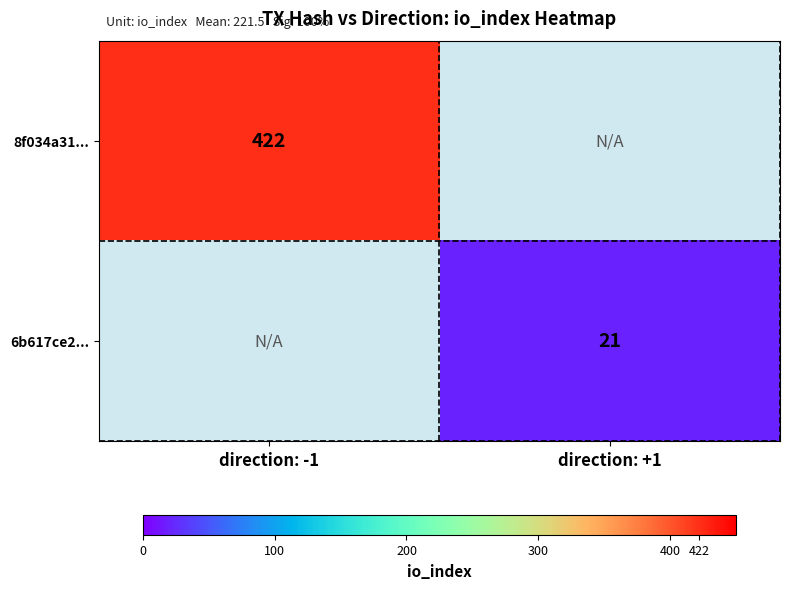

What is the maximum value shown in the chart?

422.0